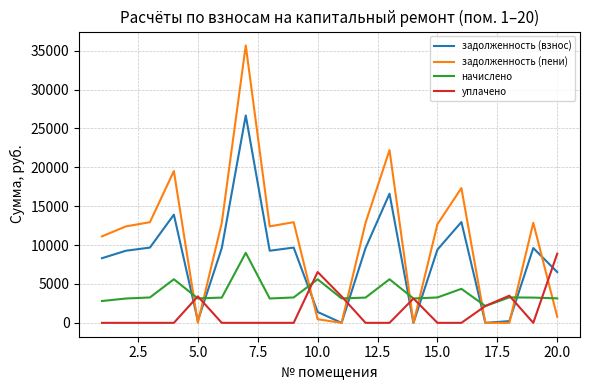

What is the sum of all начислено values?

76788.0